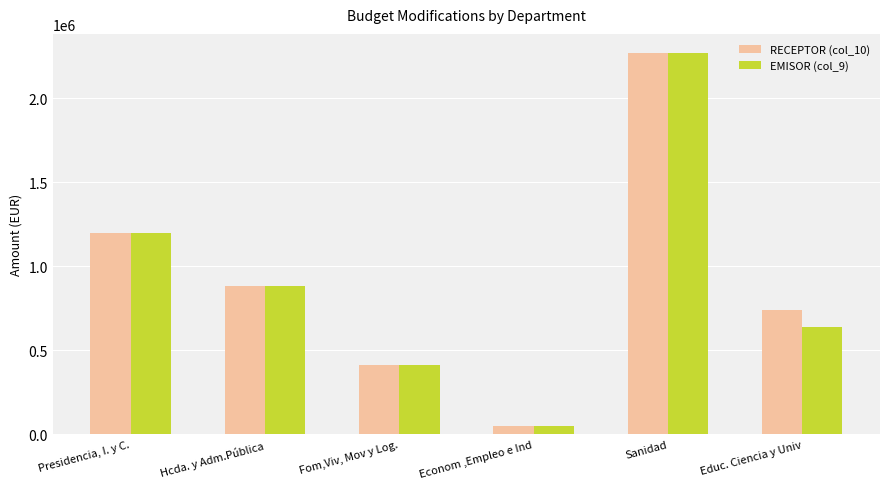

Is it true that RECEPTOR (col_10) equals 1198634.1 at Presidencia, I. y C.?

True